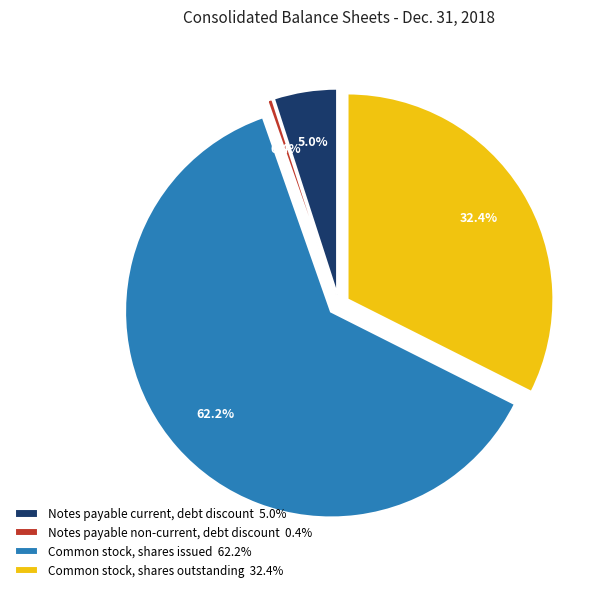

To the nearest percent, what portion does Common stock, shares issued represent?

62%